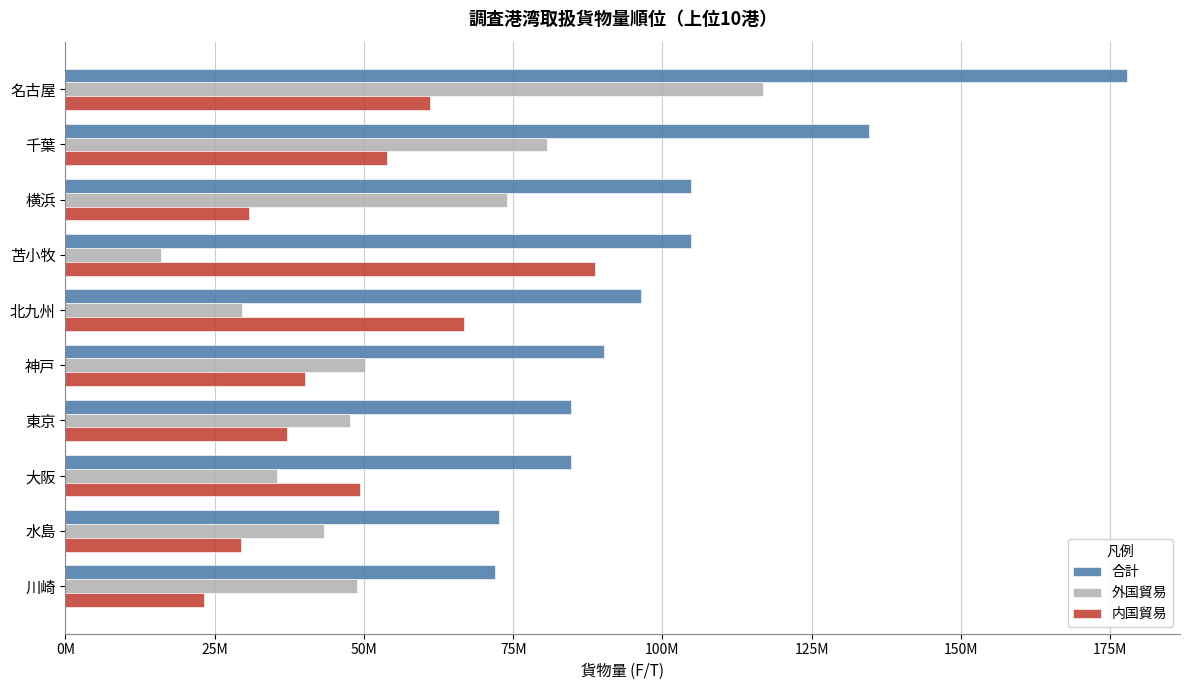

Rank the series by their maximum value, from lowest to highest.

内国貿易, 外国貿易, 合計